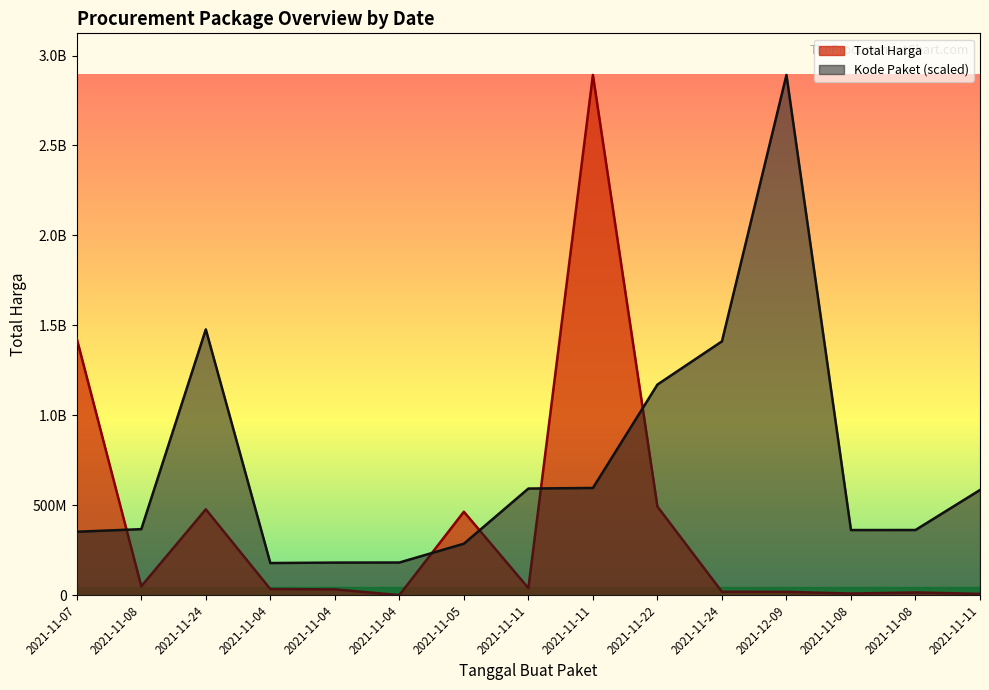

Reading left to right, transcribe all the data shown in this chart.

Total Harga: 1425867900.0	49730040.0	477600000.0	34000000.0	32441200.0	577875.0	464002100.0	39440000.0	2892122000.0	493000000.0	19175000.0	18900000.0	9180000.0	15513960.0	7401240.0
Kode Paket: 352883521.5	367273231.7	1477840024.8	178927446.8	181360692.3	181822169.9	286367820.0	593019677.6	596250020.7	1171020357.2	1411261394.6	2892122000.0	362301859.5	362532598.3	585048701.0